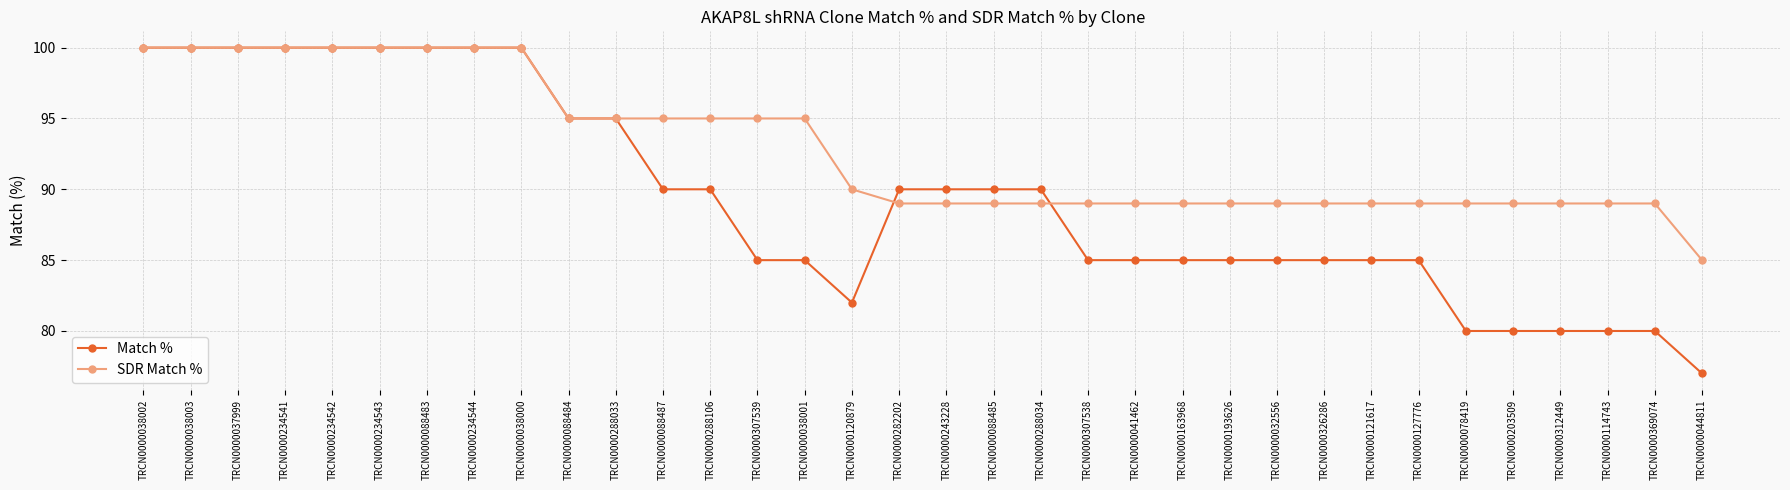

How many categories are shown in the chart?

34